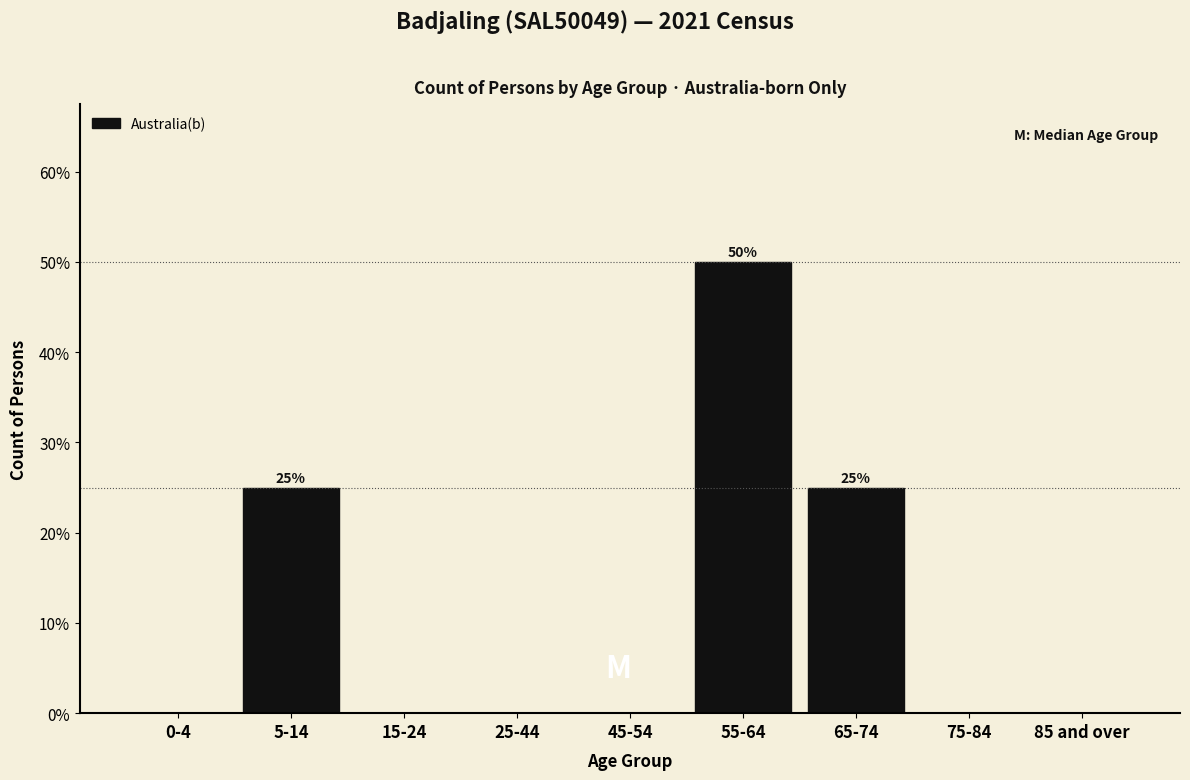

Reading left to right, transcribe all the data shown in this chart.

0-4=0	5-14=25	15-24=0	25-44=0	45-54=0	55-64=50	65-74=25	75-84=0	85 and over=0